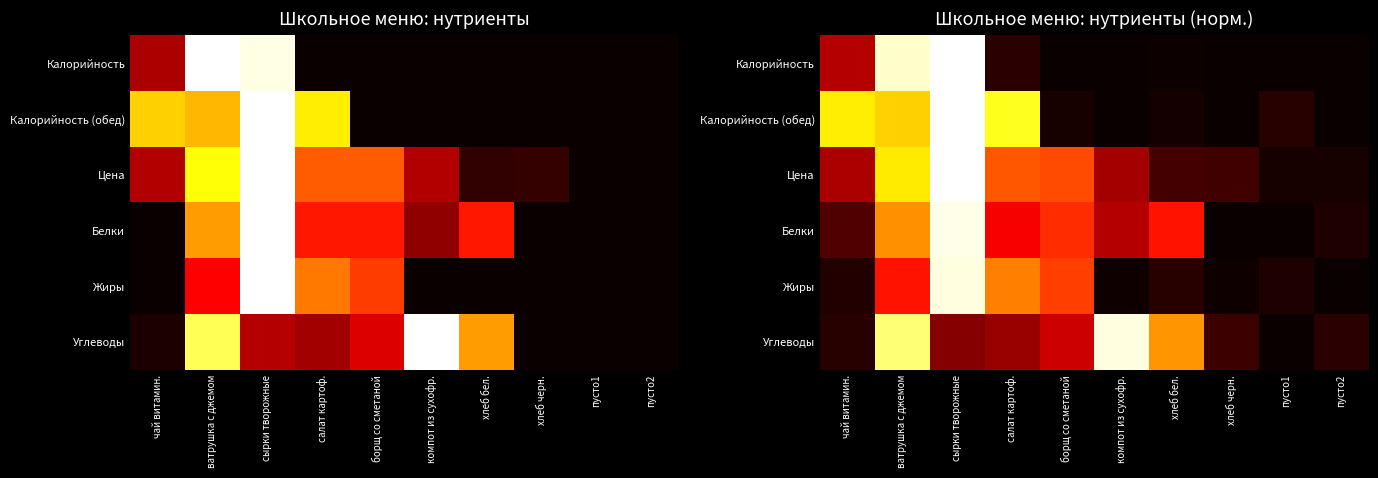

How many data points does each series have?

10